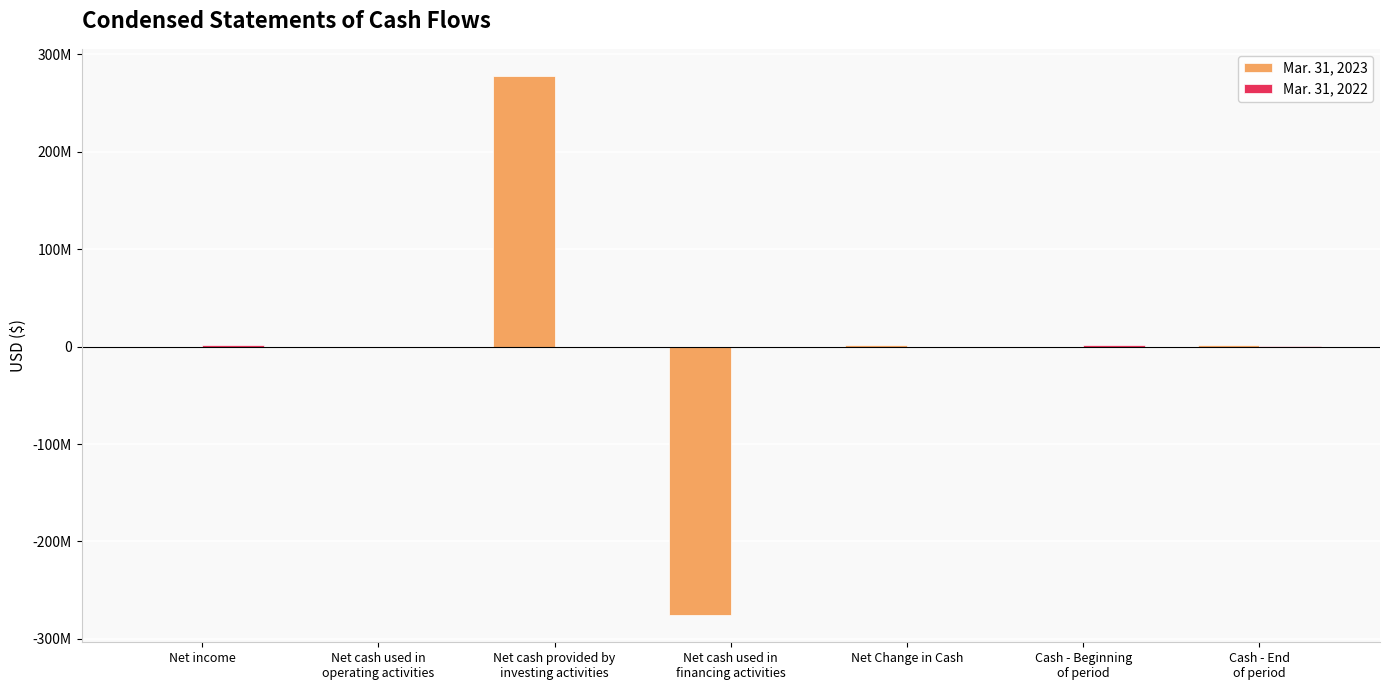

Which category has the highest value in the Mar. 31, 2022 series?

Net income